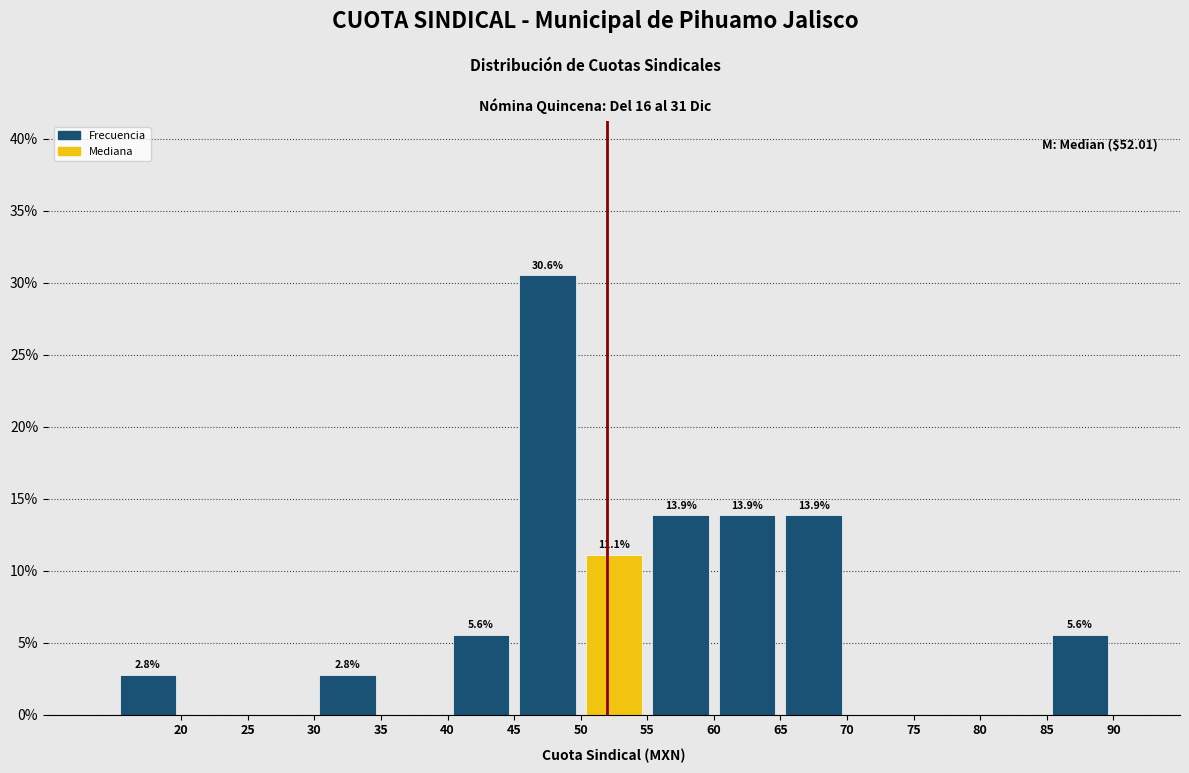

Which range on the x-axis has the tallest bar?

45 to 50